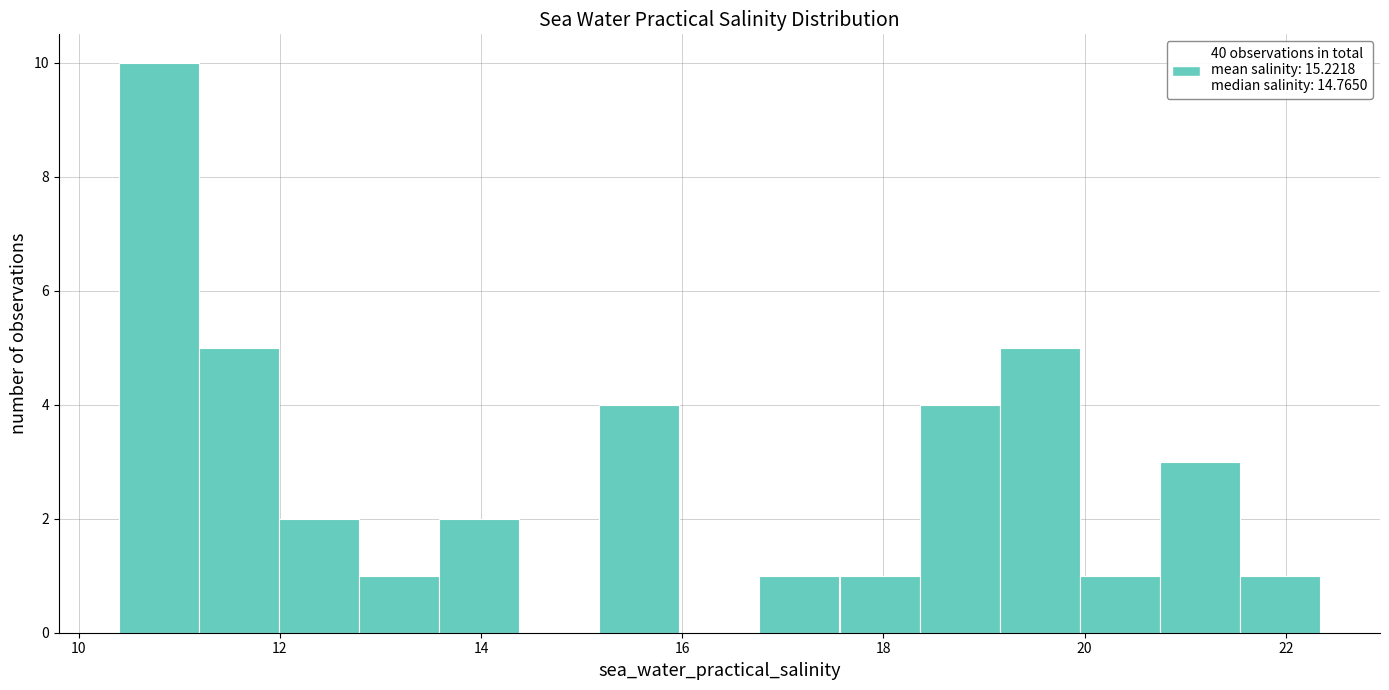

Read against the x-axis, roughly where is the centre of the tallest bar?

10.8